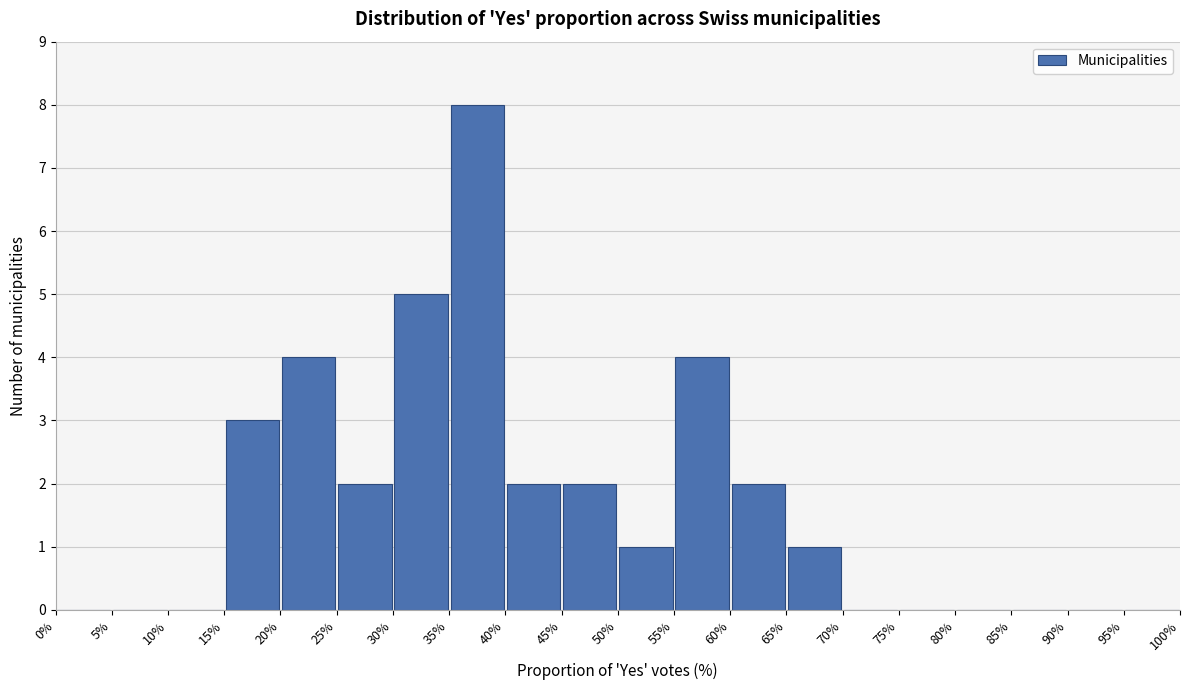

Over which range of the x-axis is the bar tallest?

35% to 40%